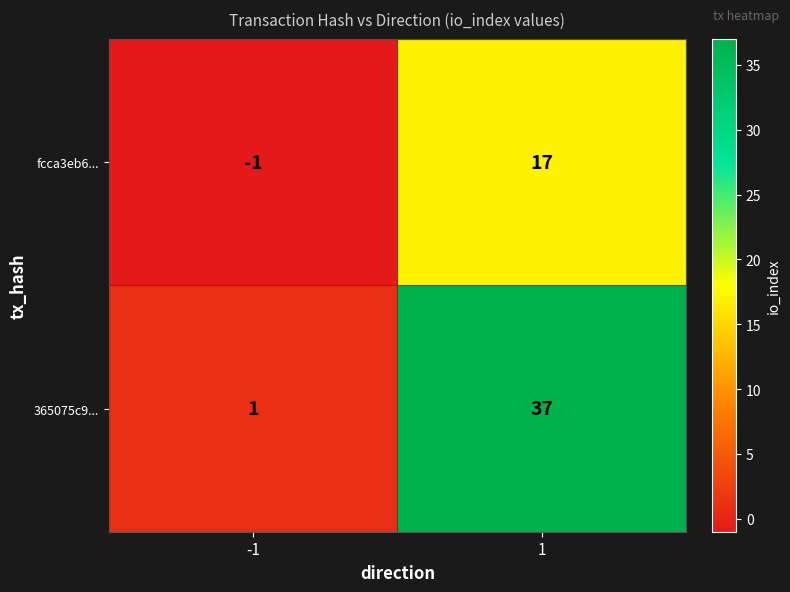

What is the approximate value of 365075c9... at 1?

37